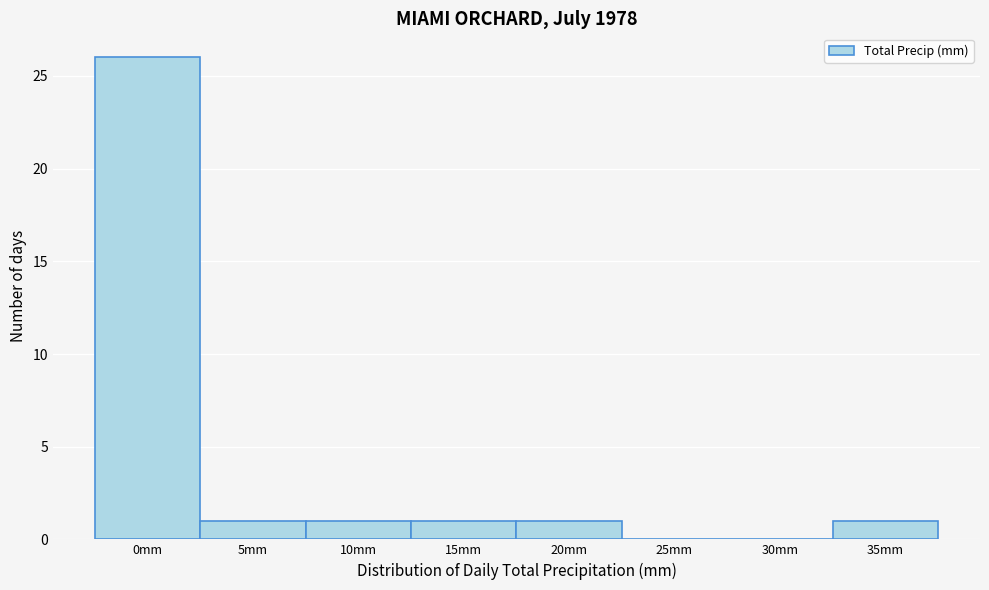

Reading left to right, transcribe all the data shown in this chart.

0mm=26	5mm=1	10mm=1	15mm=1	20mm=1	25mm=0	30mm=0	35mm=1